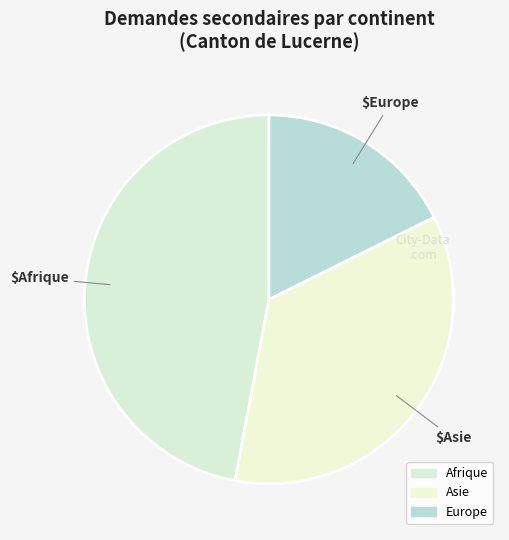

To the nearest percent, what percentage of the pie is Afrique?

47%